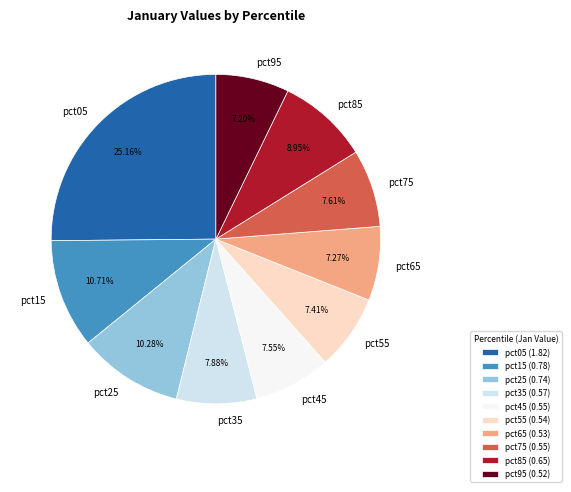

True or false: pct35 accounts for 8% of the total.

True